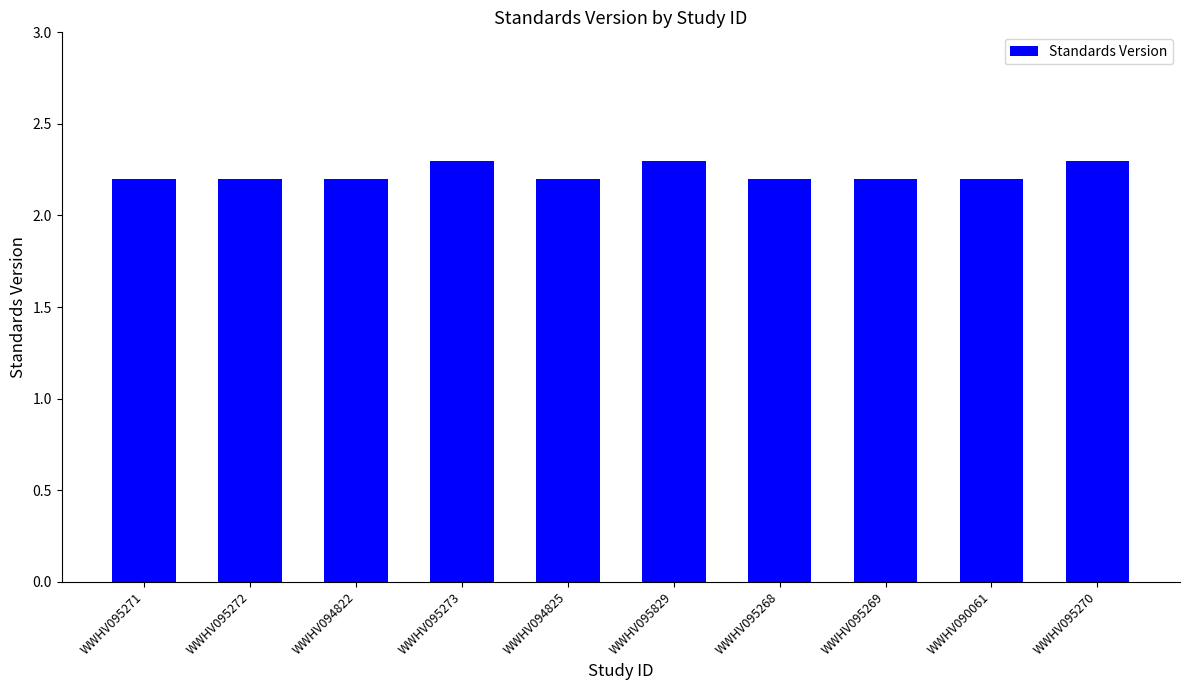

How many bars are there in total?

10